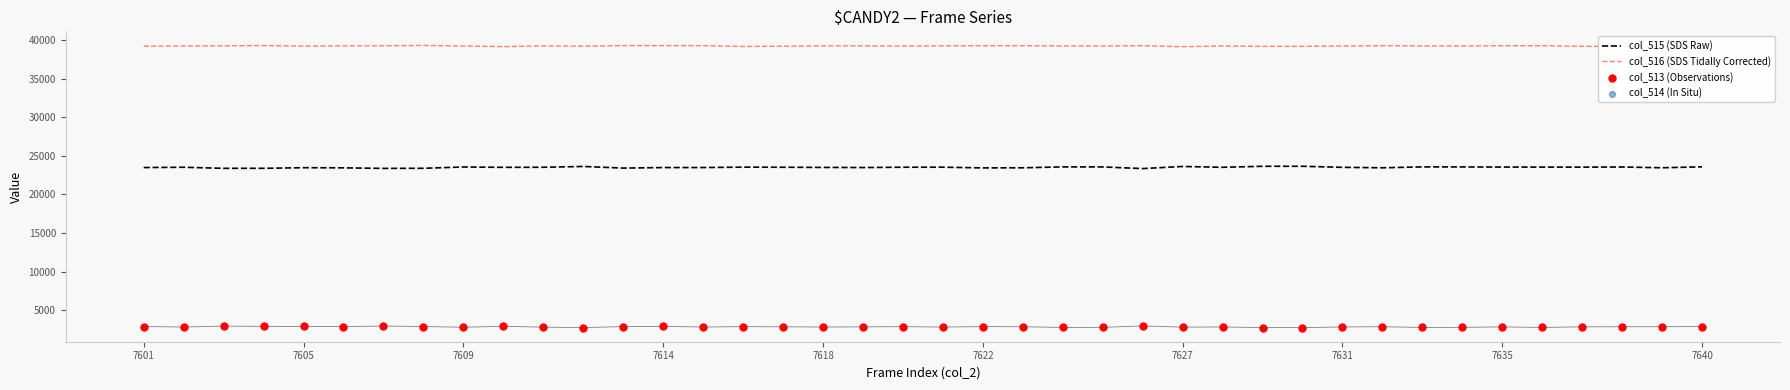

Which series has the largest total across all categories?

col_516 (SDS Tidally Corrected)